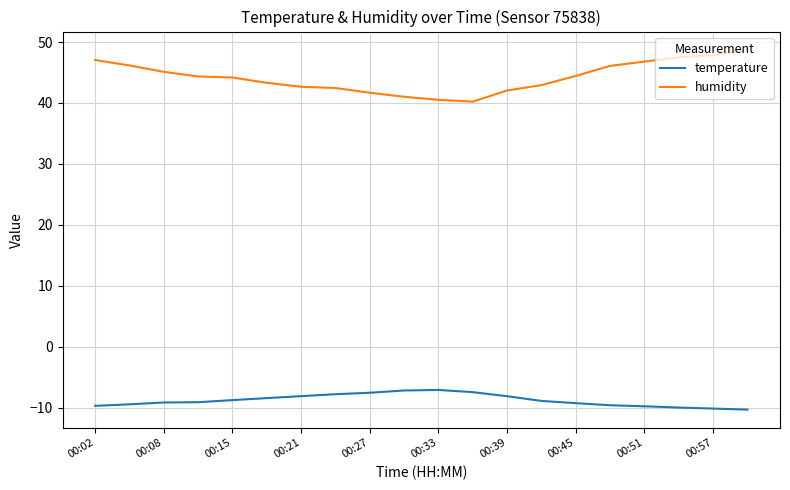

List the series in order of their peak value, highest first.

humidity, temperature